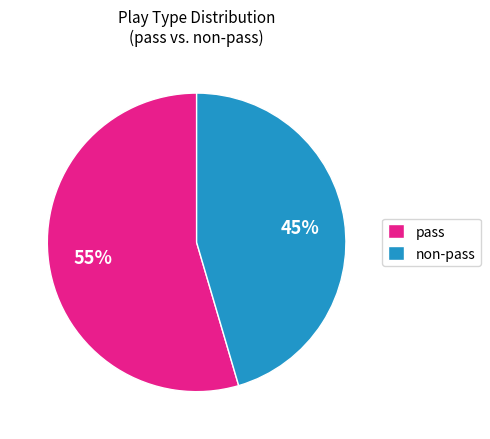

Which has a higher value, pass or non-pass?

pass